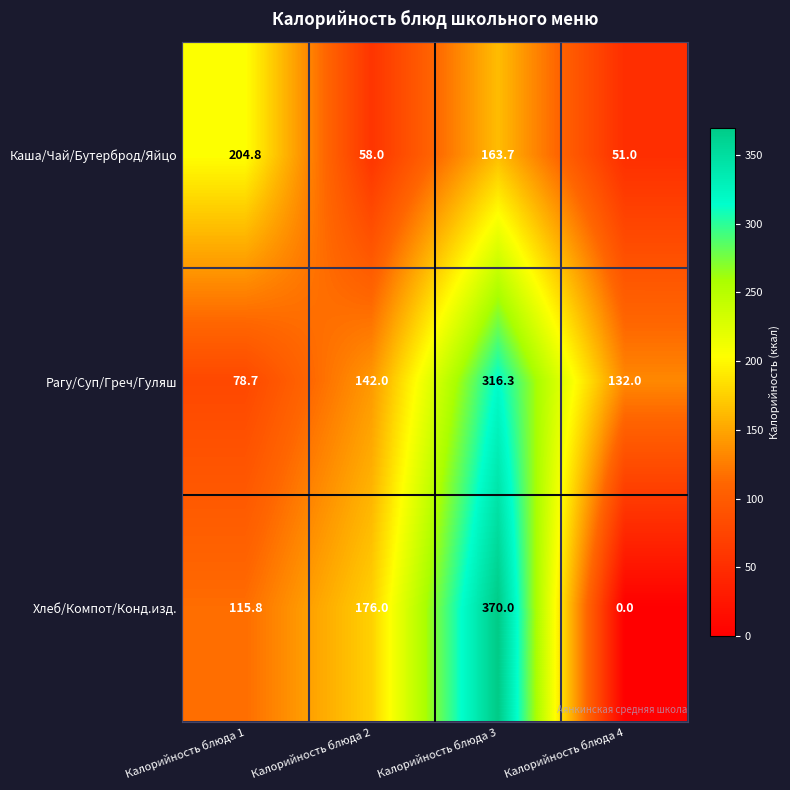

Which series has the largest total across all categories?

Рагу/Суп/Греч/Гуляш